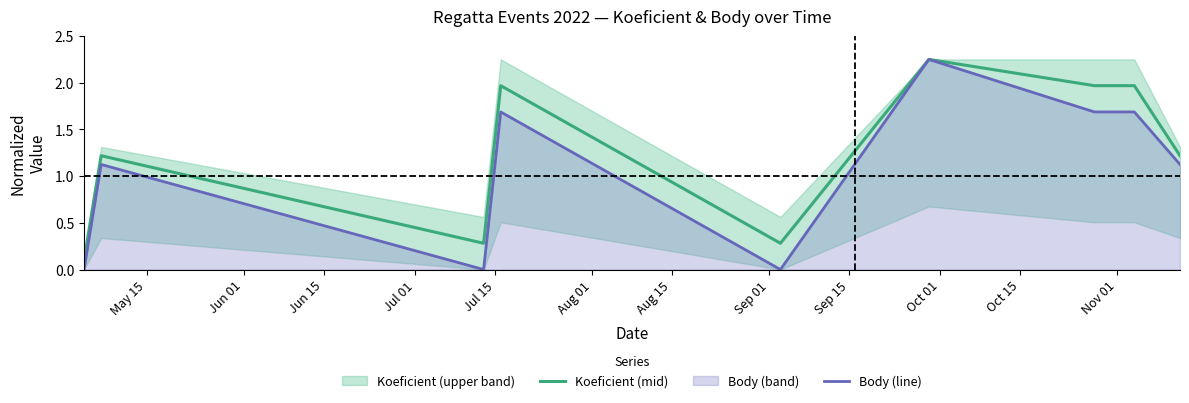

Count the number of categories in the chart.

9